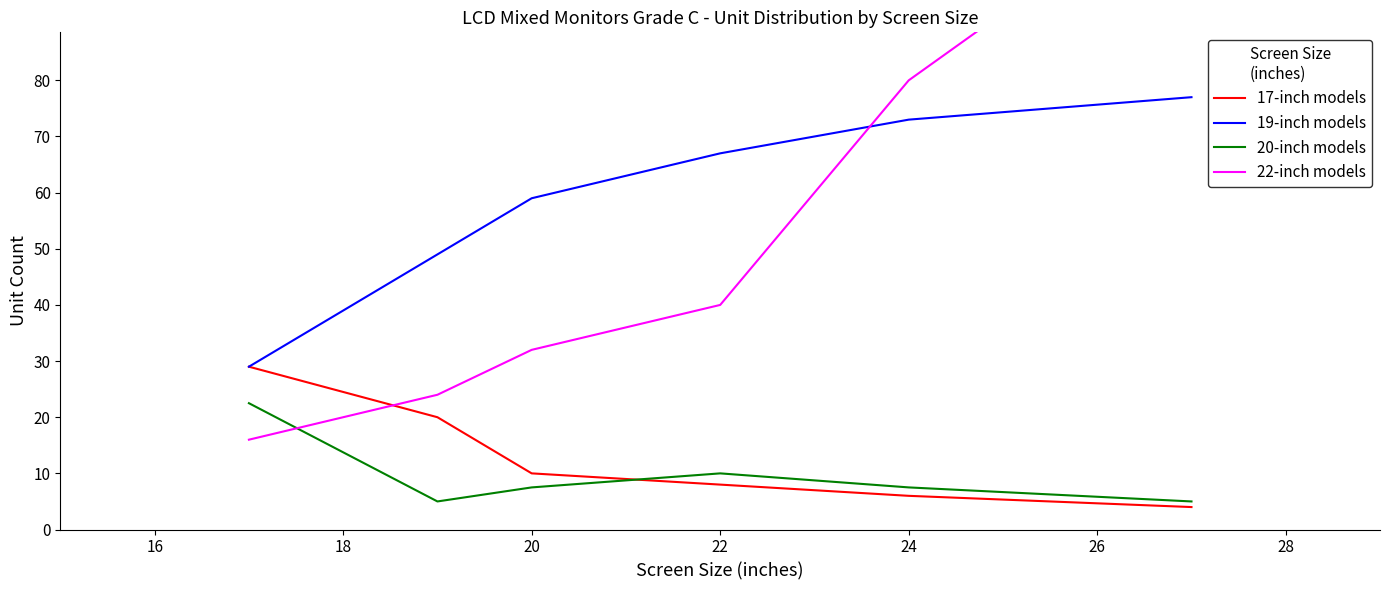

Does the chart have visible grid lines?

No